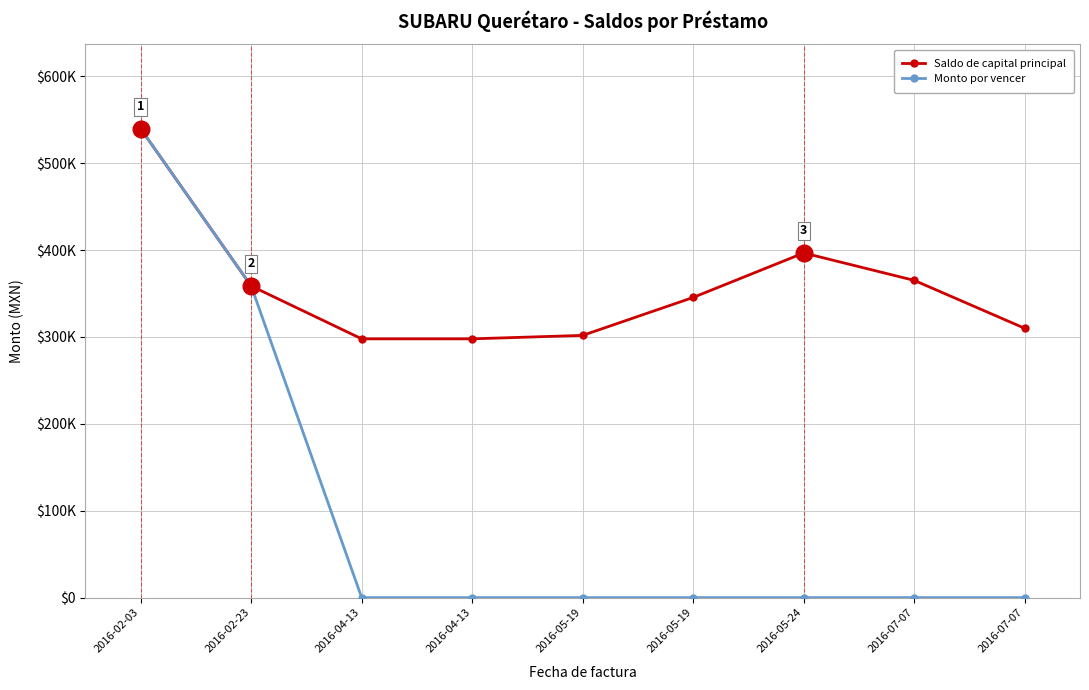

At how many categories does at least one series exceed 284813?

9